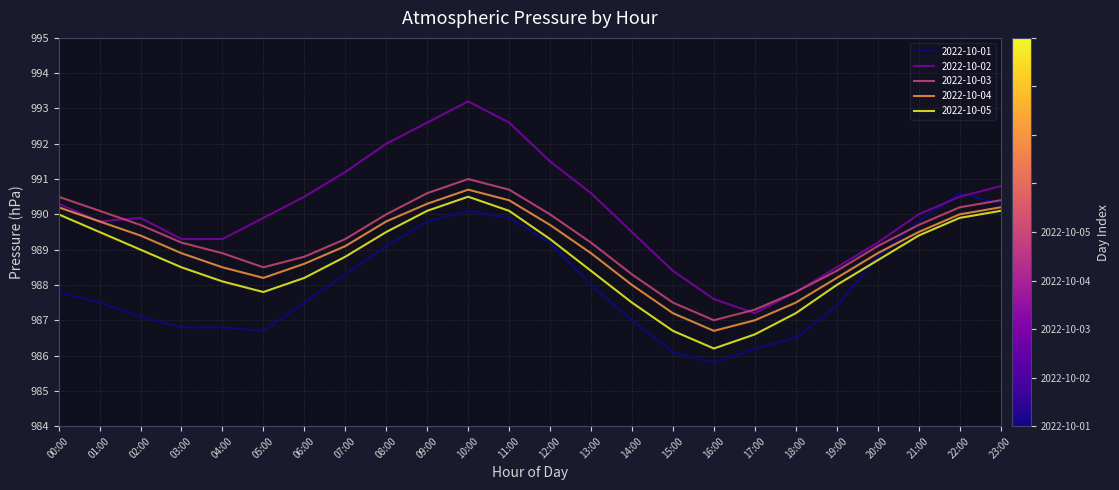

Is the value of 2022-10-05 at 00:00 greater than the value of 2022-10-02 at 12:00?

No